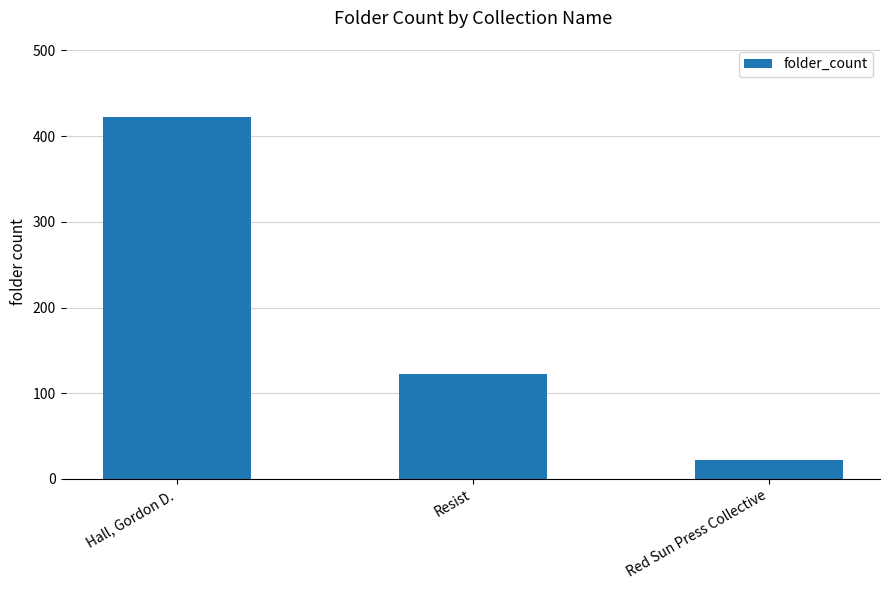

Approximately how many times larger is the value at Hall, Gordon D. compared to Red Sun Press Collective?

19.2